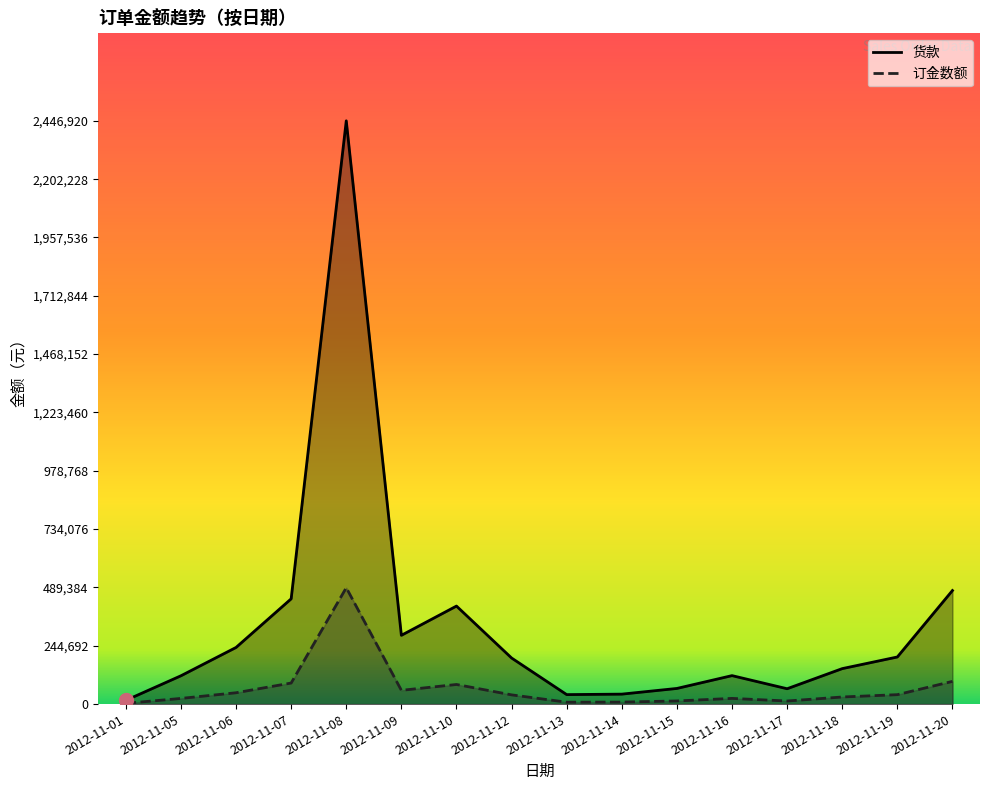

How many interior local valleys does the 货款 series have?

3